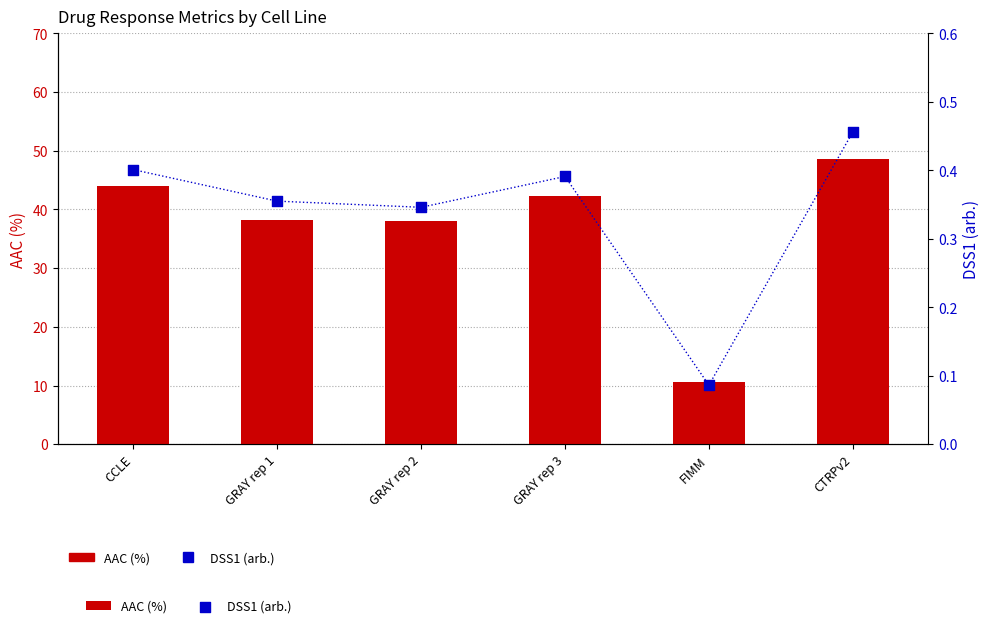

What are all the series names shown in the legend?

AAC (%), DSS1 (arb.)